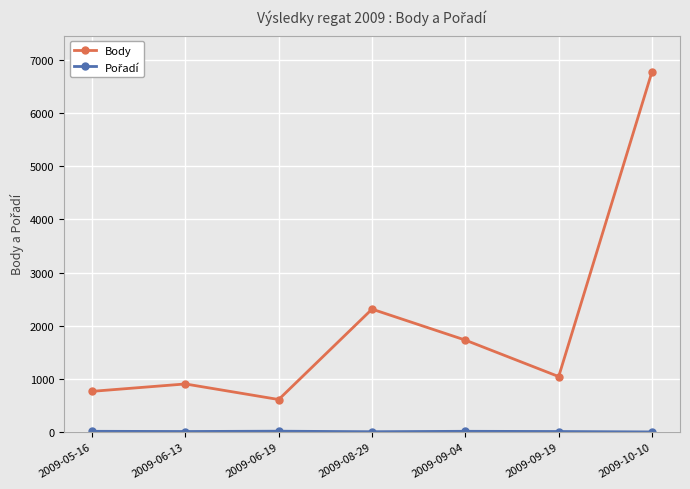

What is the minimum value for Body?

611